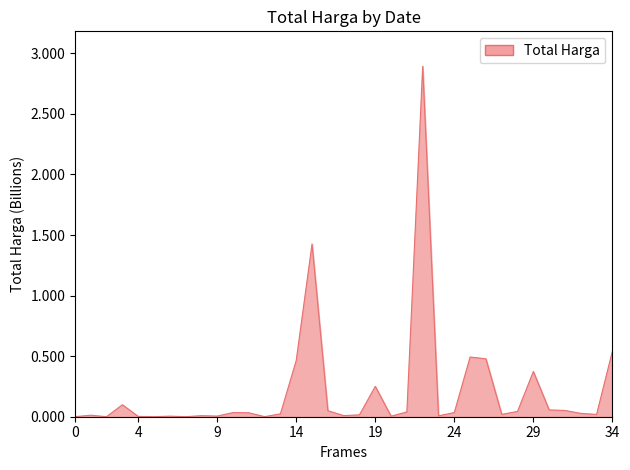

What is the difference between the maximum and minimum values?

2892044000